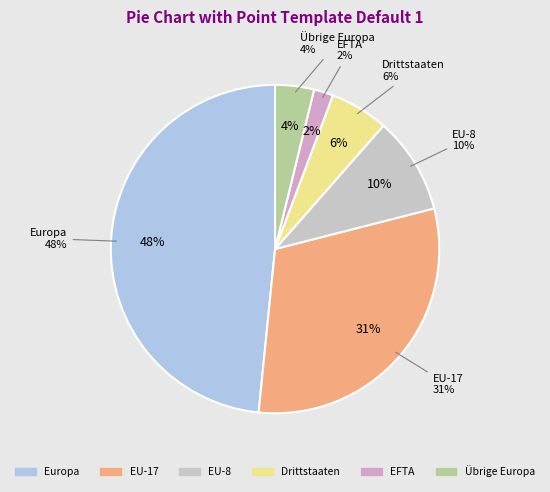

Count the number of slices in the pie.

6